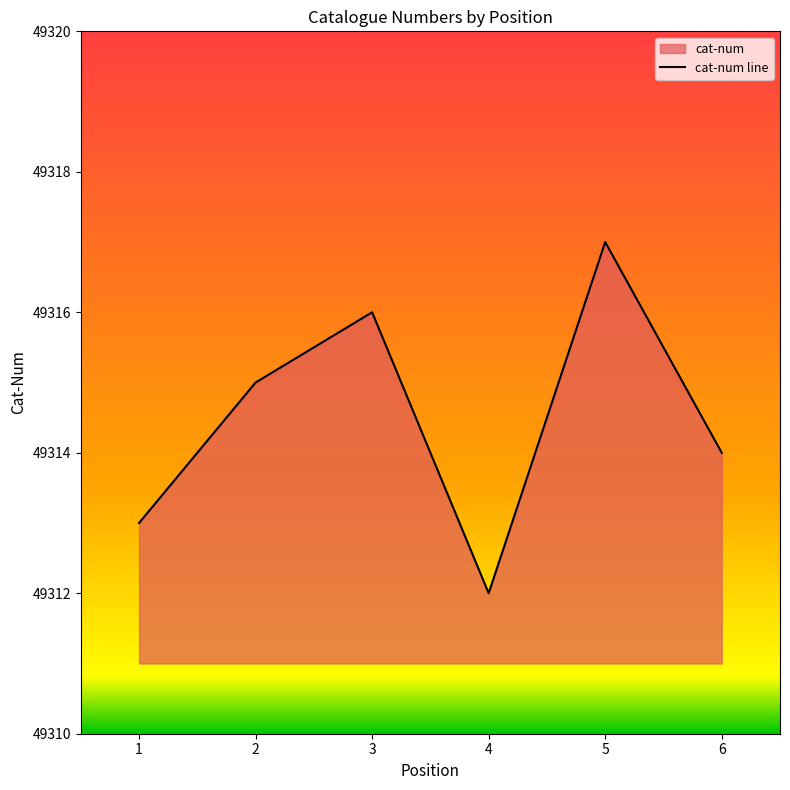

Which label corresponds to the smallest value in the chart?

4